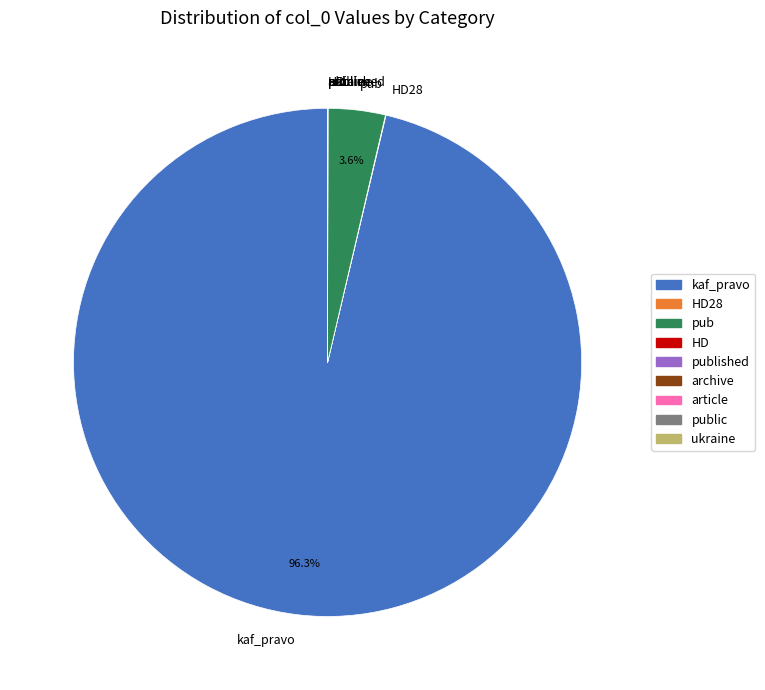

What is the largest slice in the pie chart?

kaf_pravo